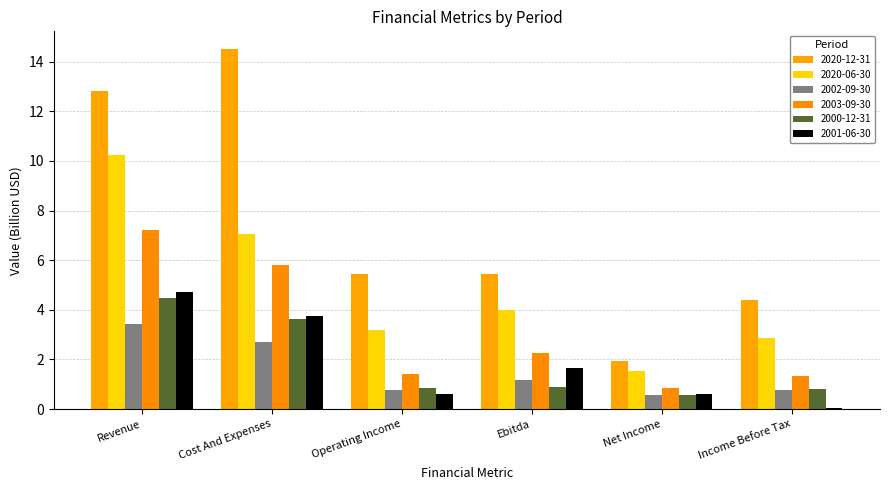

Which has a higher value, Revenue or Net Income?

Revenue